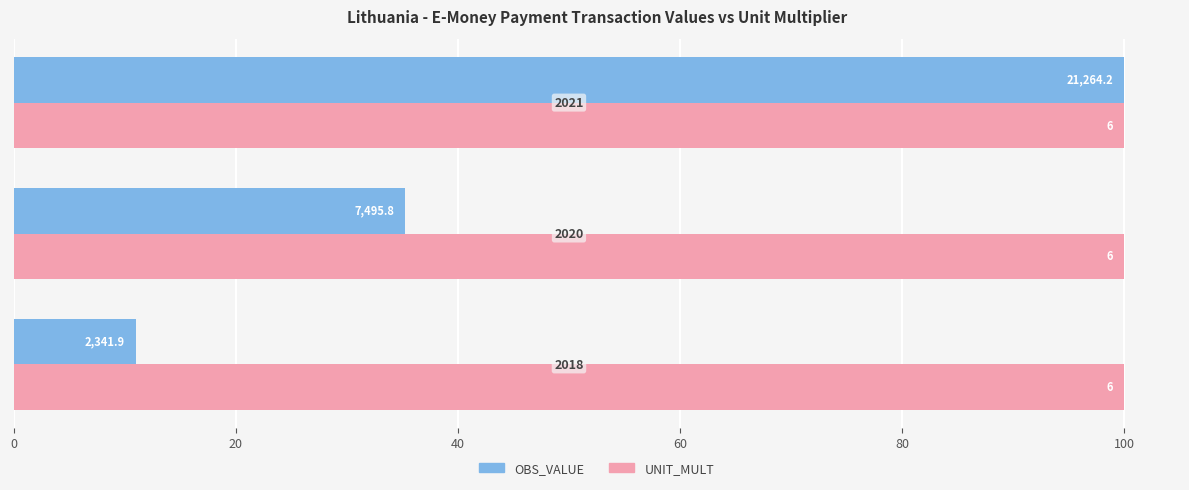

The value of UNIT_MULT (normalized %) at 0 is 0.5. True or false?

False